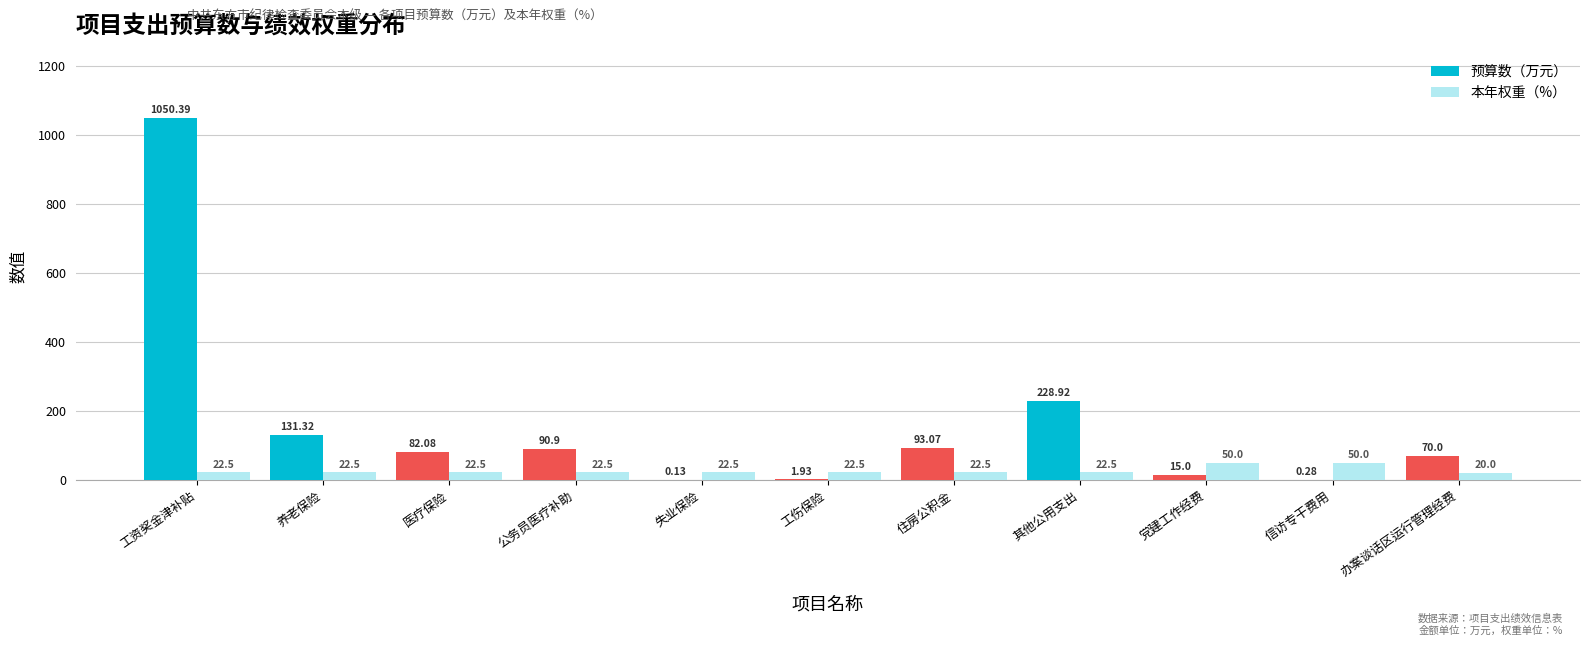

Which series has the largest total across all categories?

预算数（万元）